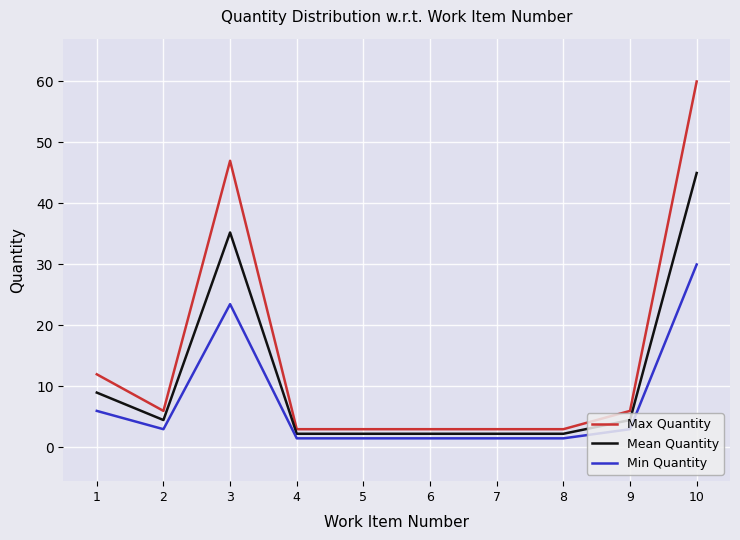

What value does the Min Quantity series have at 10?

30.0